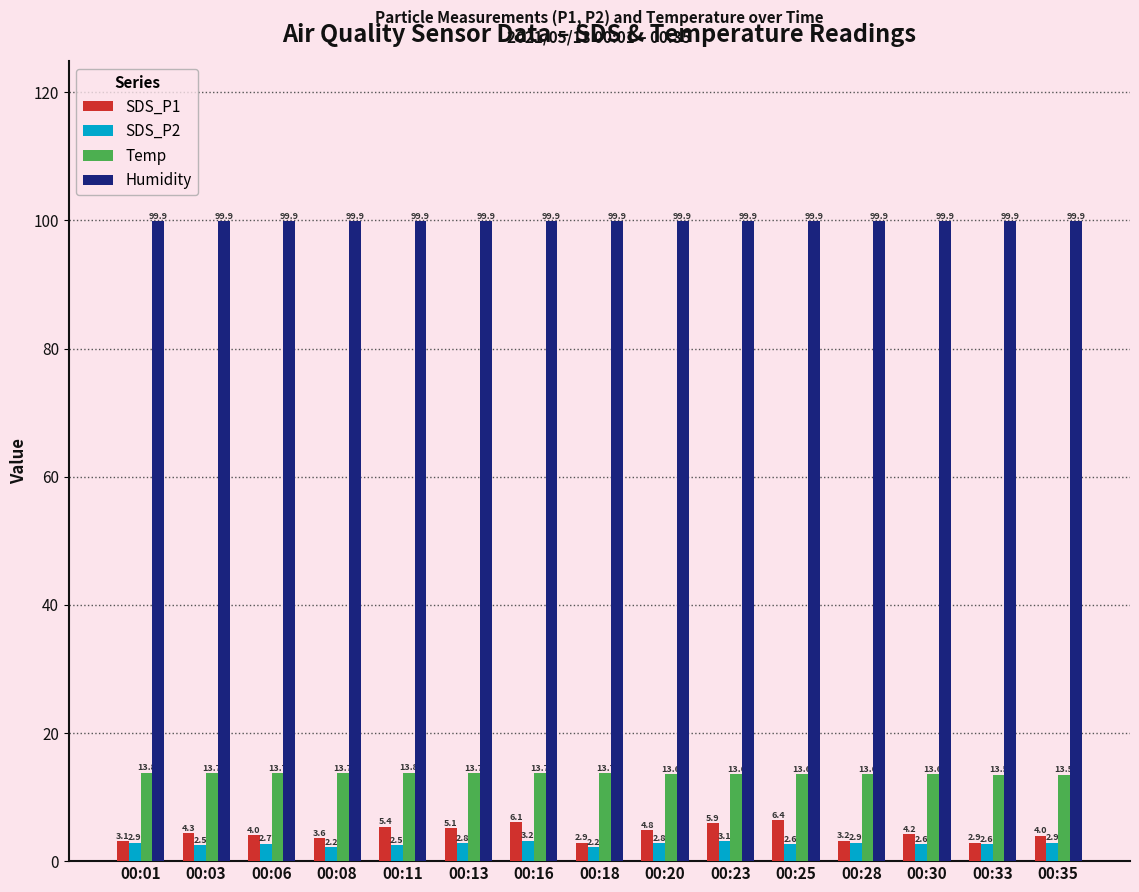

What is the smallest value displayed?

2.2